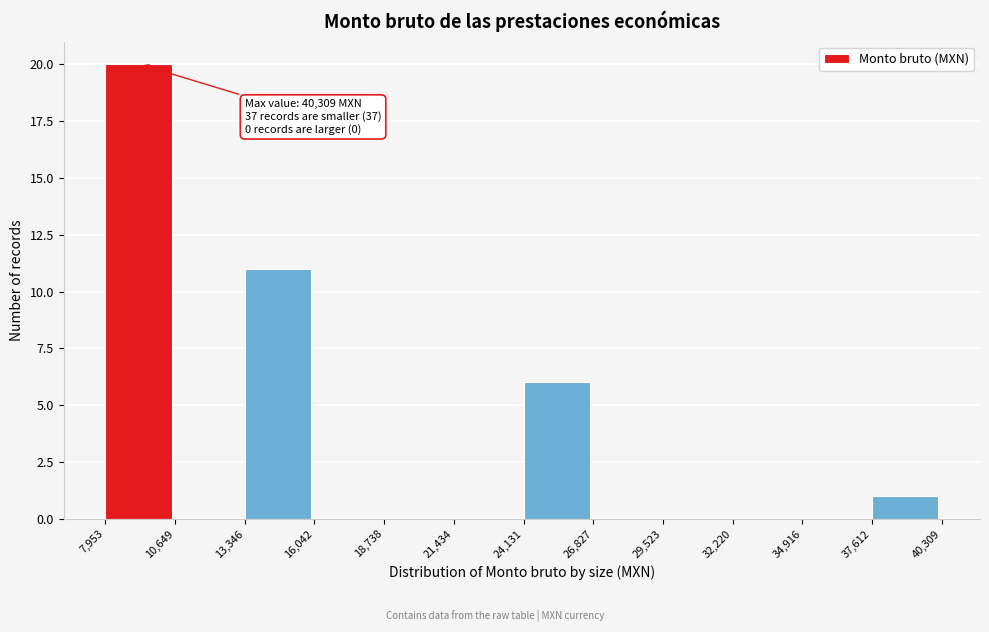

Which range on the x-axis has the tallest bar?

7,953 to 10,649